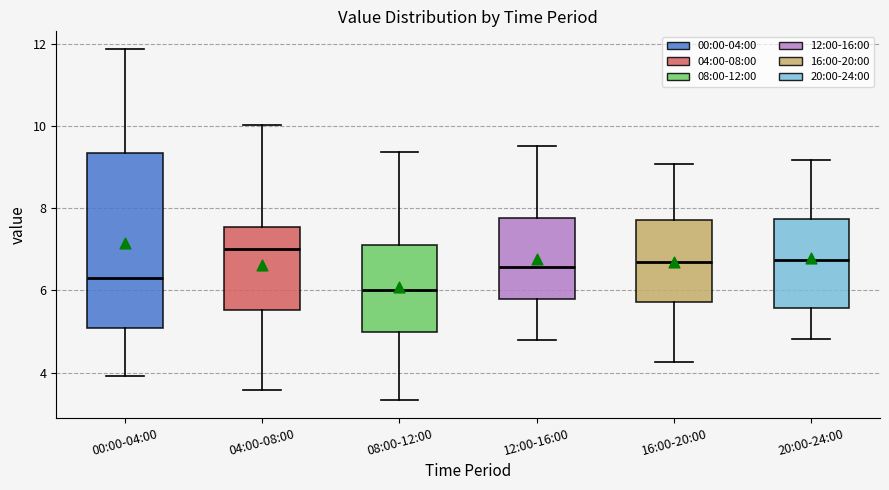

Reading left to right, transcribe this box plot: for each box, give where its median line is, the range the box spans, and where its two whiskers end, as read against the y-axis. The values are not printed on the chart, so give them approximately, as read against the axis.

00:00-04:00: median 6.4, box 5.0 to 9.4, whiskers 4.0 to 11.8
04:00-08:00: median 7.0, box 5.6 to 7.6, whiskers 3.6 to 10.0
08:00-12:00: median 6.0, box 5.0 to 7.2, whiskers 3.4 to 9.4
12:00-16:00: median 6.6, box 5.8 to 7.8, whiskers 4.8 to 9.6
16:00-20:00: median 6.8, box 5.8 to 7.8, whiskers 4.2 to 9.0
20:00-24:00: median 6.8, box 5.6 to 7.8, whiskers 4.8 to 9.2